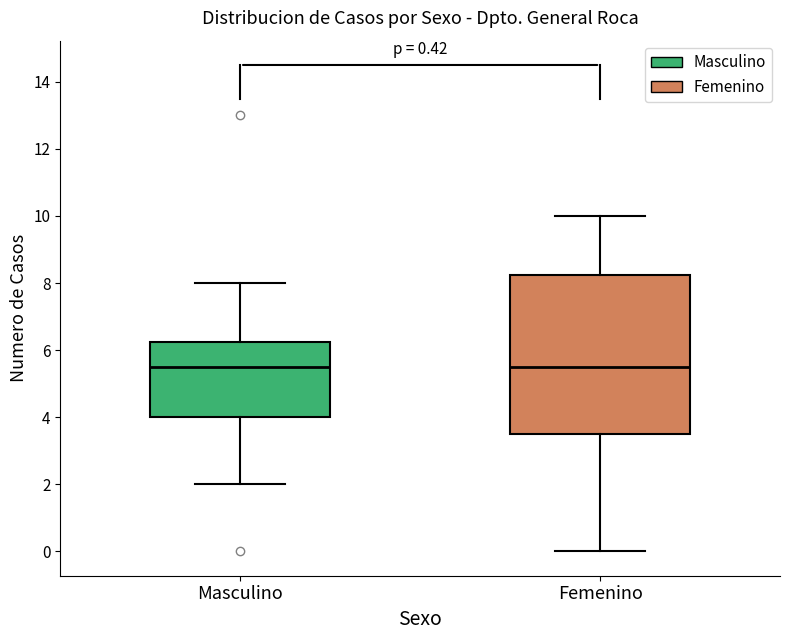

Reading left to right, read every box against the y-axis: the position of its median line, the range the box covers, and the ends of its whiskers. The values are not printed on the chart, so give them approximately, as read against the axis.

Masculino: median 5.6, box 4.0 to 6.2, whiskers 2.0 to 8.0
Femenino: median 5.6, box 3.6 to 8.2, whiskers 0.0 to 10.0